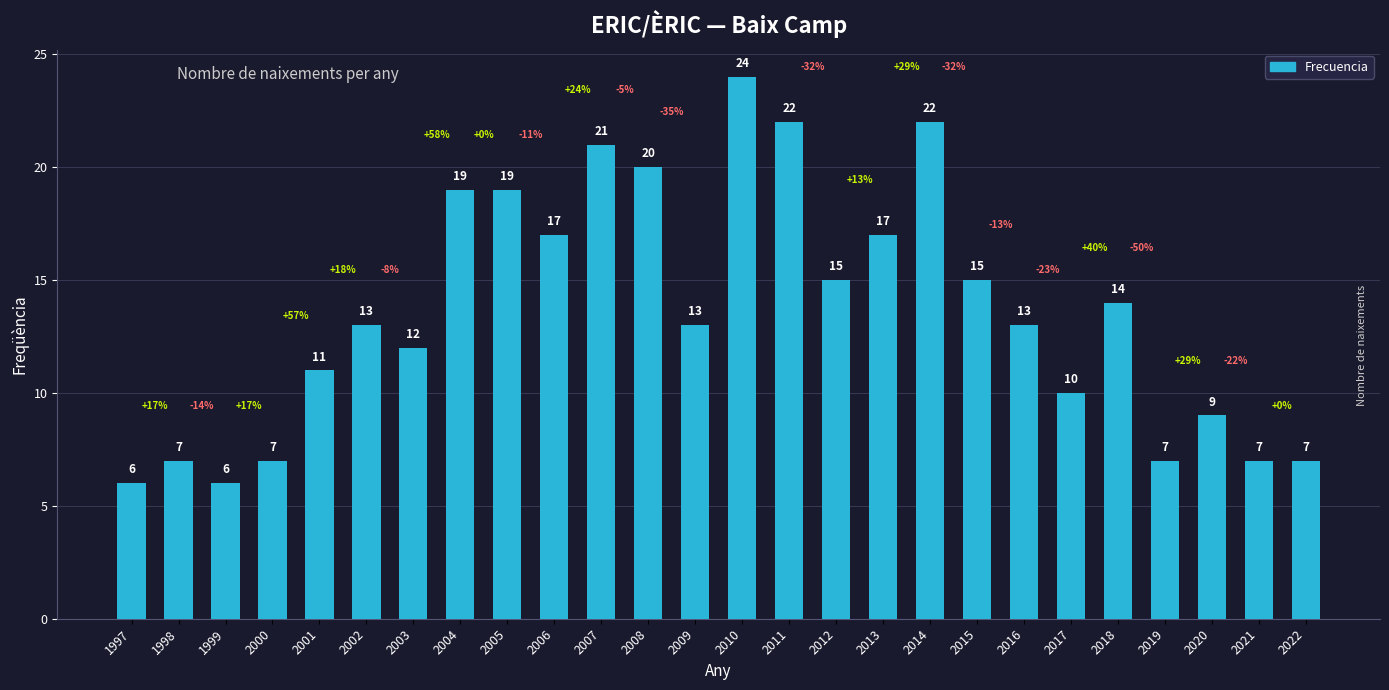

What is the difference between the maximum and minimum values?

18